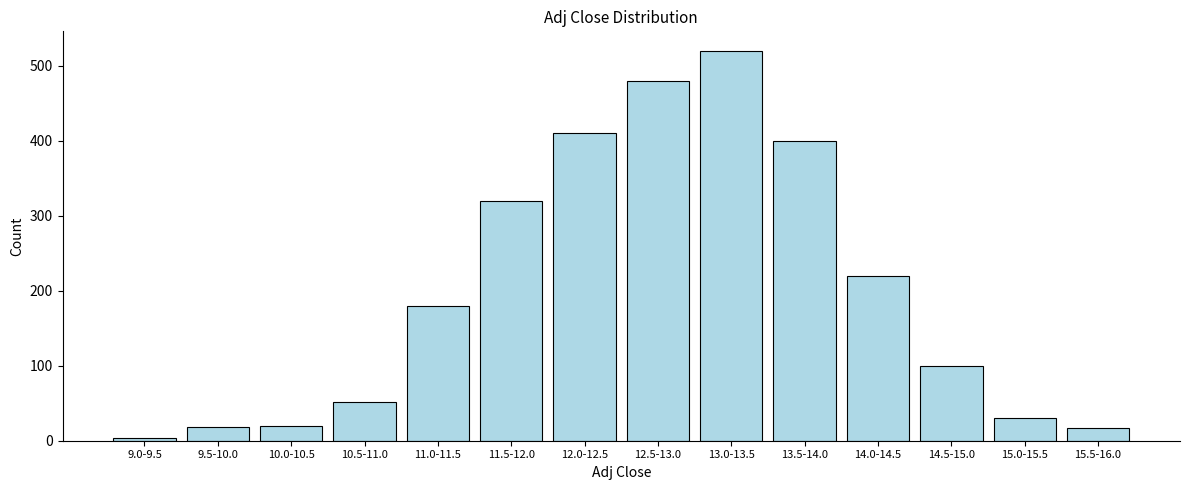

At which label is the value closest to 261?

14.0-14.5